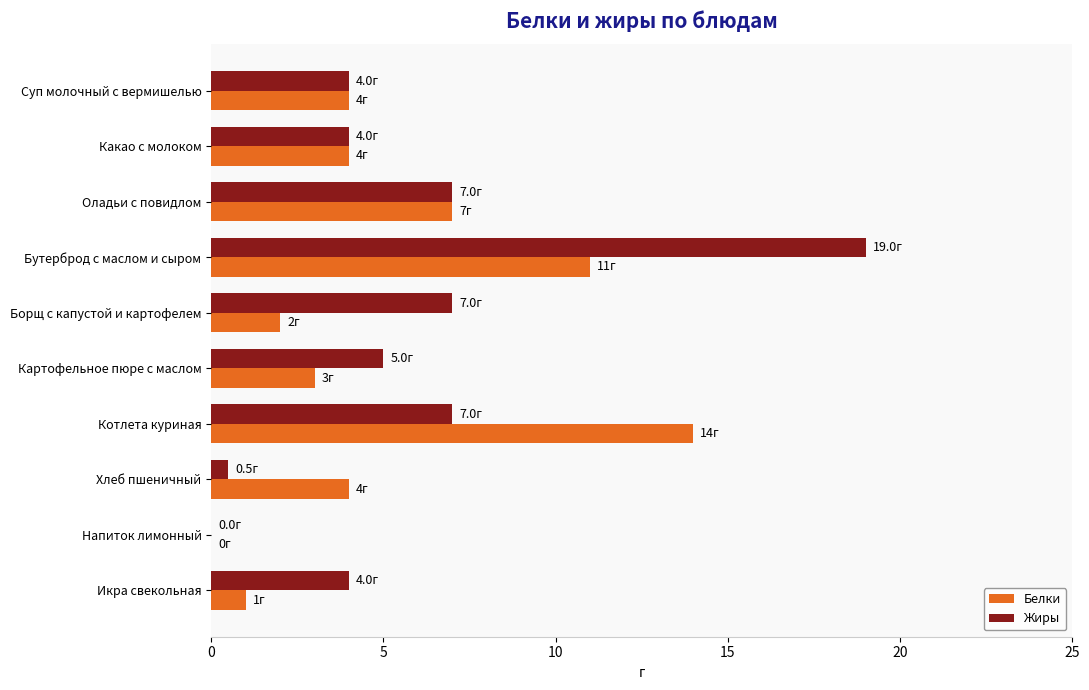

Which series has the largest total across all categories?

Жиры